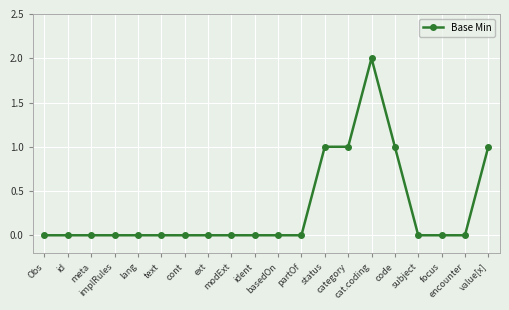

What is the sum of all values?

6